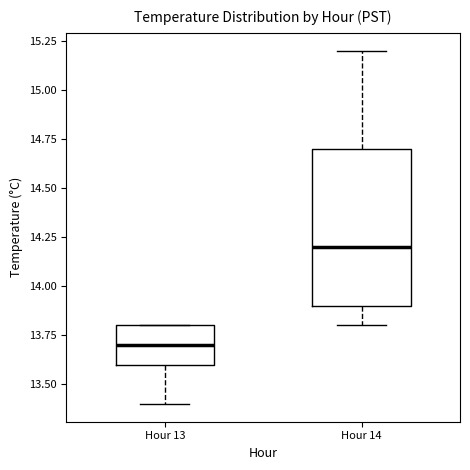

Reading left to right, read every box against the y-axis: the position of its median line, the range the box covers, and the ends of its whiskers. The values are not printed on the chart, so give them approximately, as read against the axis.

Hour 13: median 13.7, box 13.6 to 13.8, whiskers 13.4 to 13.8
Hour 14: median 14.2, box 13.9 to 14.7, whiskers 13.8 to 15.2